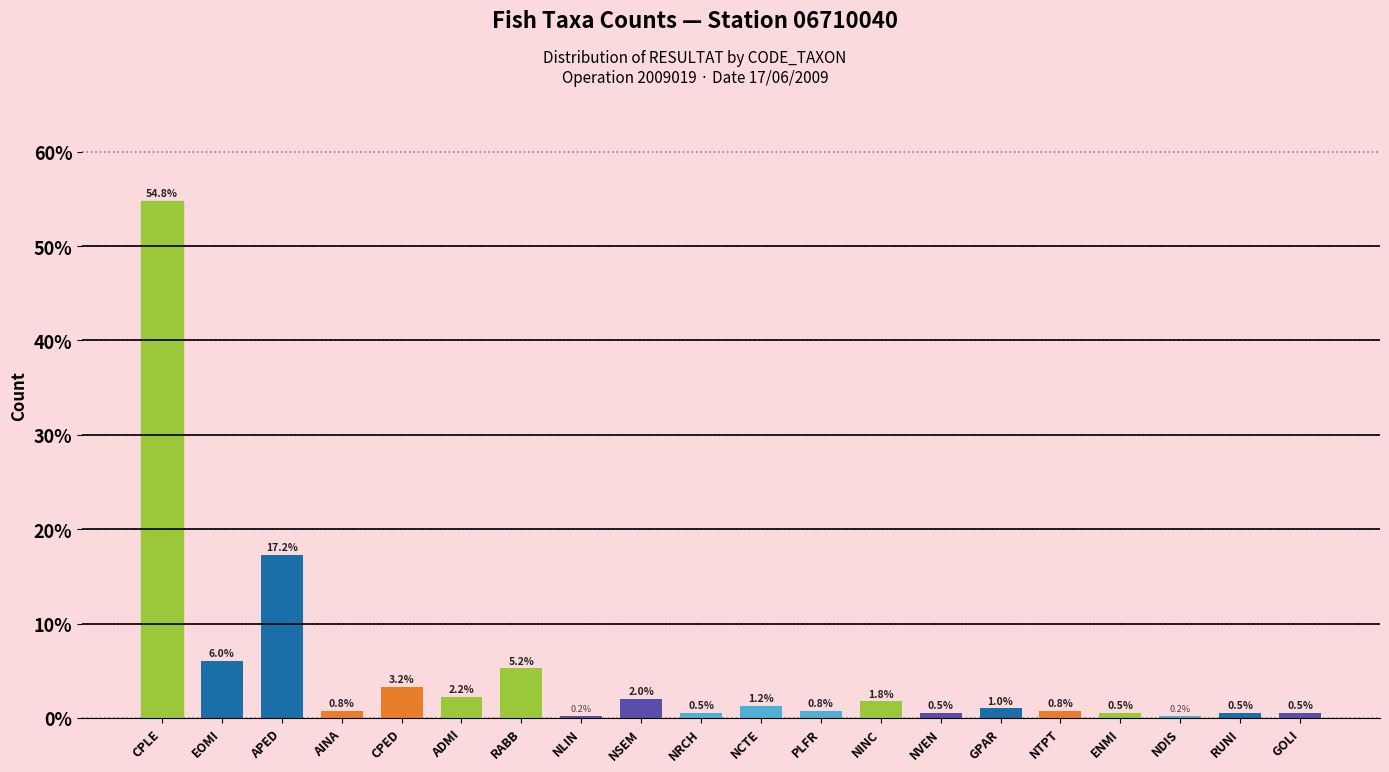

Between NCTE and APED, which is larger?

APED